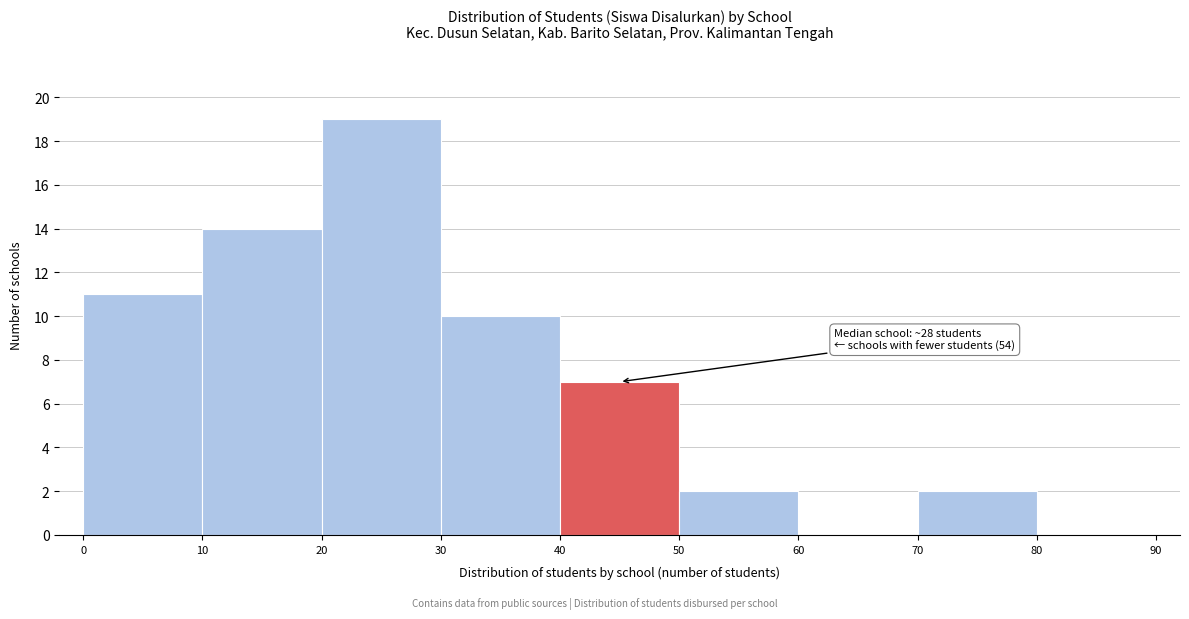

Which range on the x-axis has the tallest bar?

20 to 30